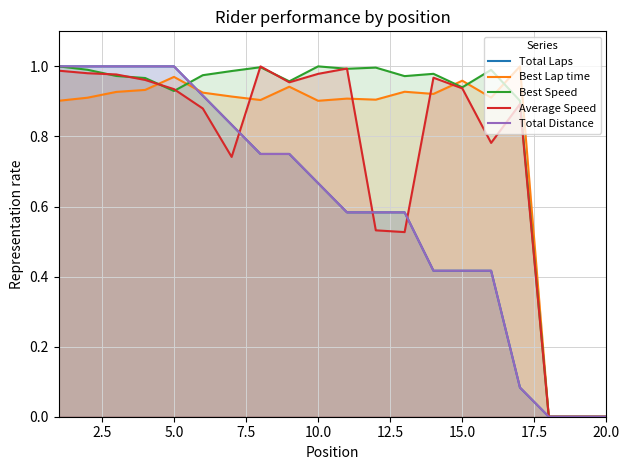

Read the Best Speed value at 10.0.

1.0